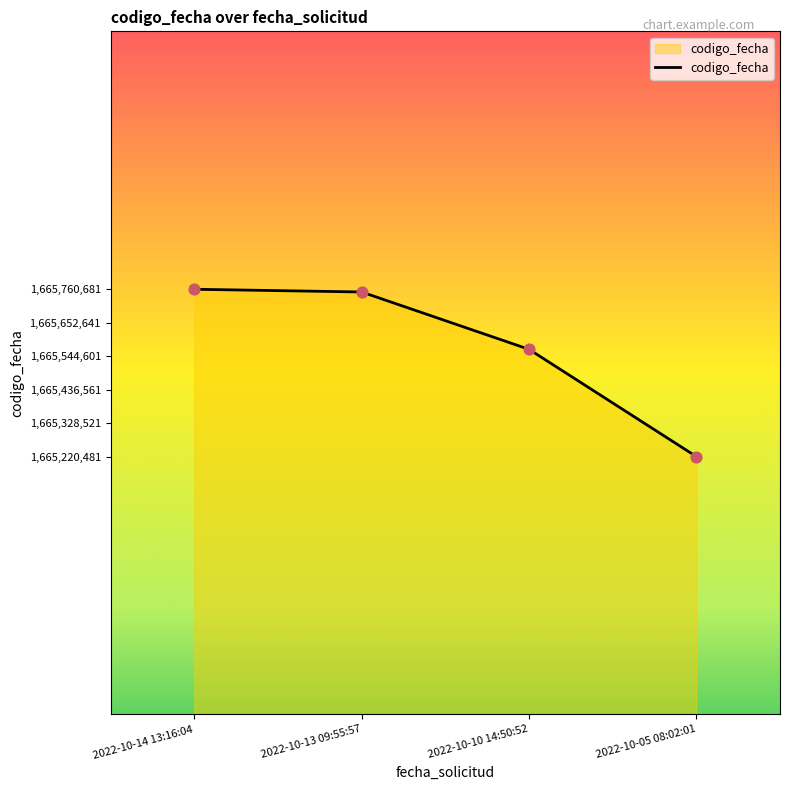

What is the ratio of the value at 2022-10-13 09:55:57 to the value at 2022-10-05 08:02:01?

1.0